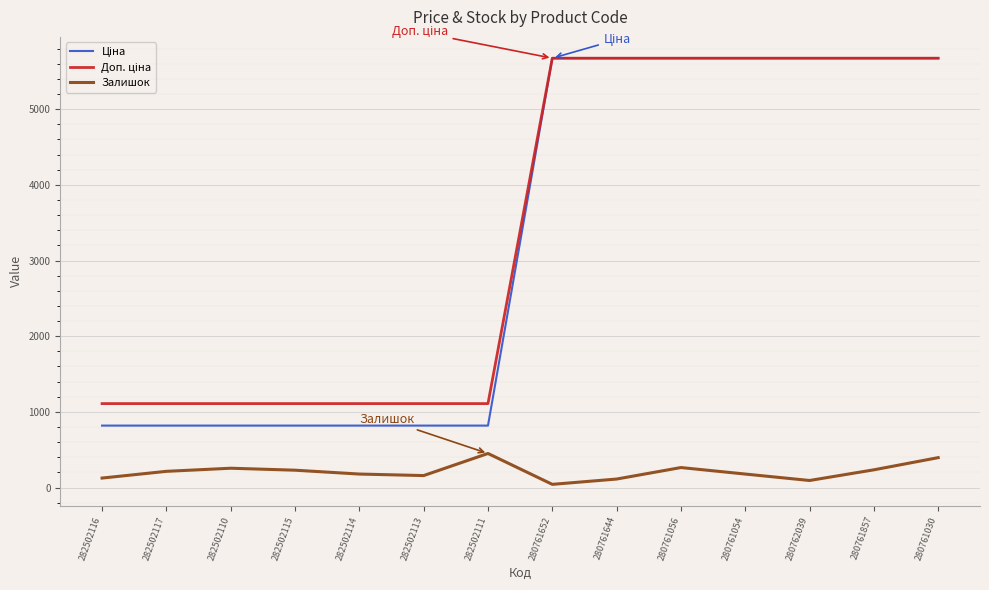

The Залишок series shows 158.0 at 282502113. True or false?

True